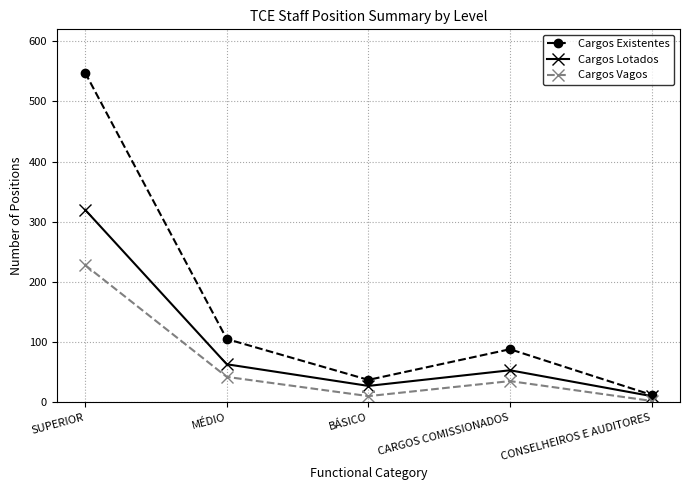

What is the greatest value displayed?

548